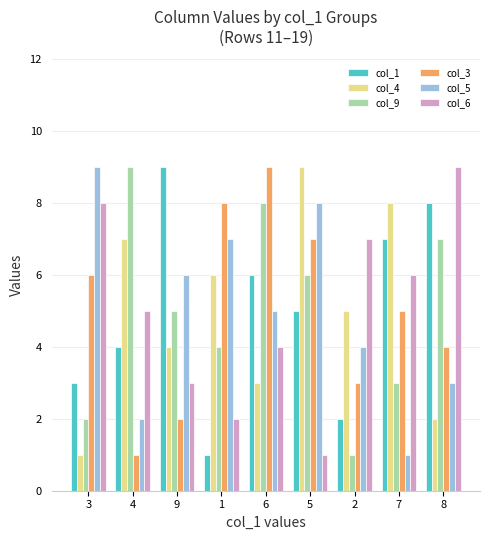

How many series are shown in this chart?

6